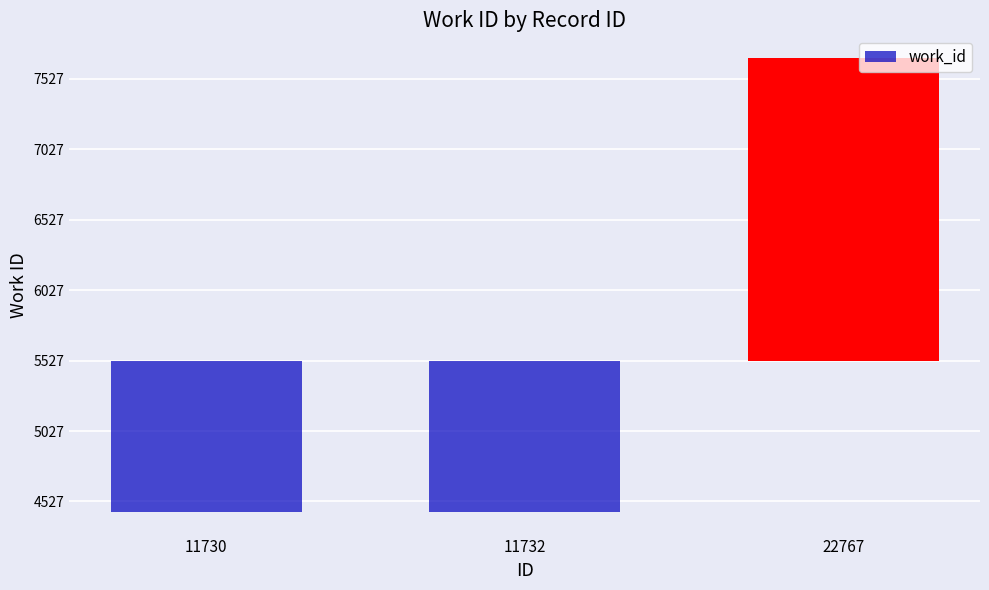

List the labels in order of value, smallest first.

11730, 11732, 22767